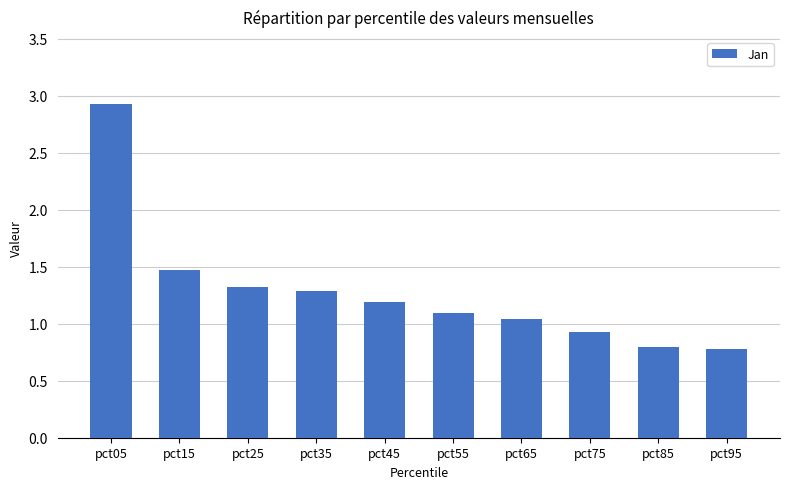

Where does the data first go above 1?

pct05